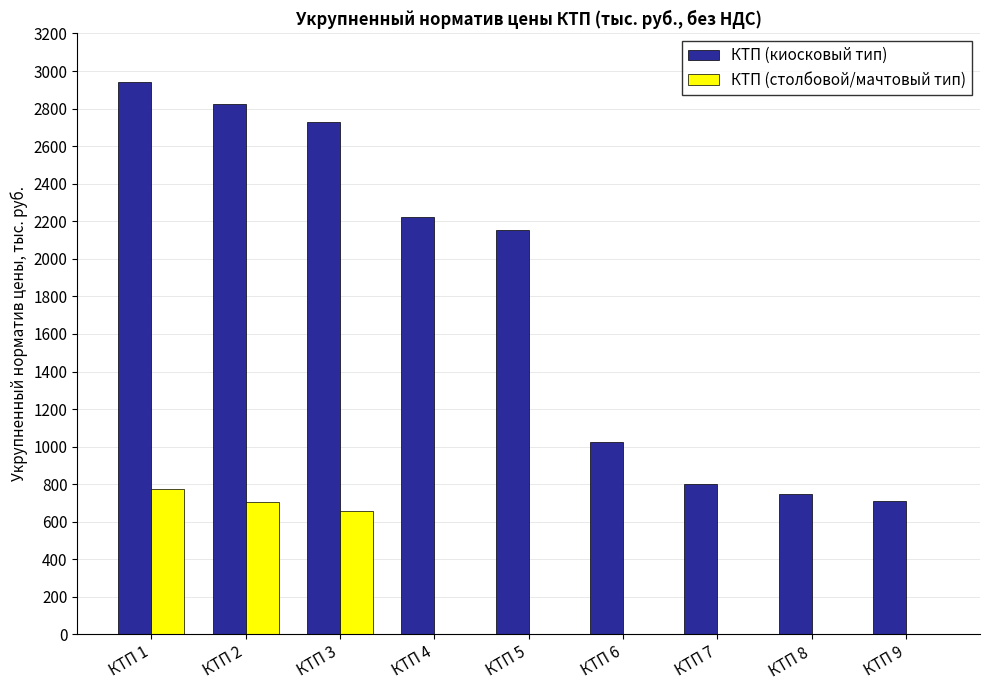

Is it true that КТП (киосковый тип) equals 171 at КТП 8?

False